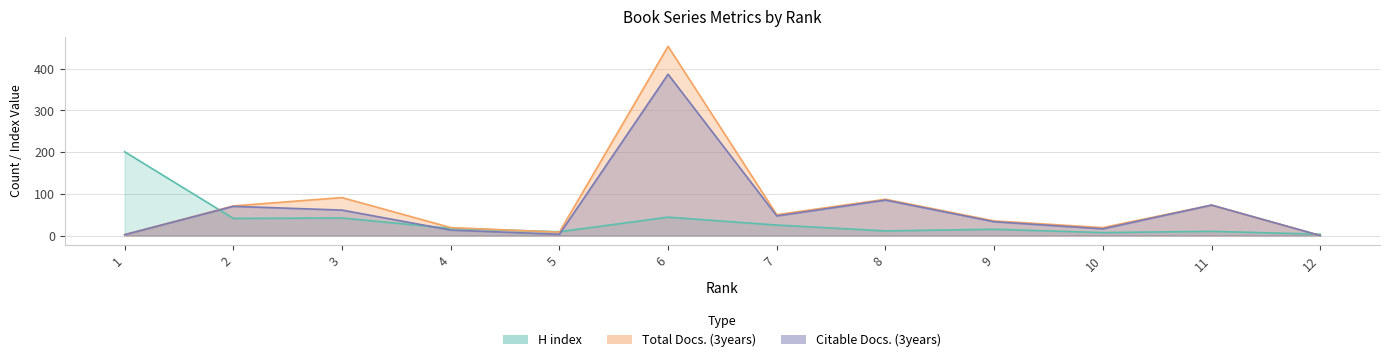

Rank the series by their average value, from lowest to highest.

H index, Citable Docs. (3years), Total Docs. (3years)